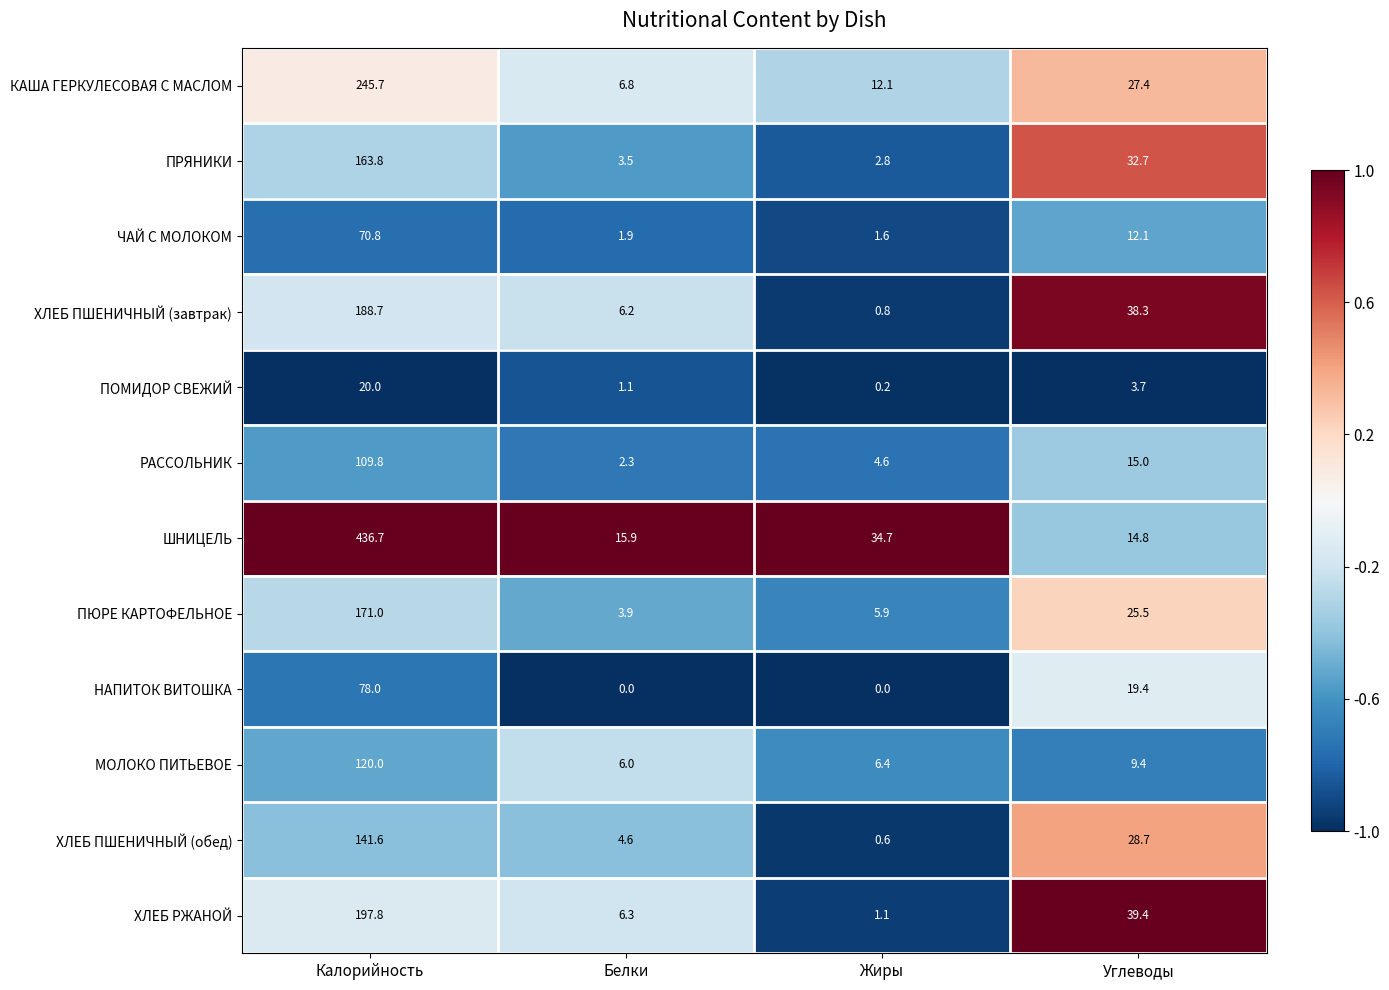

Which series has the largest range (max minus min)?

ШНИЦЕЛЬ